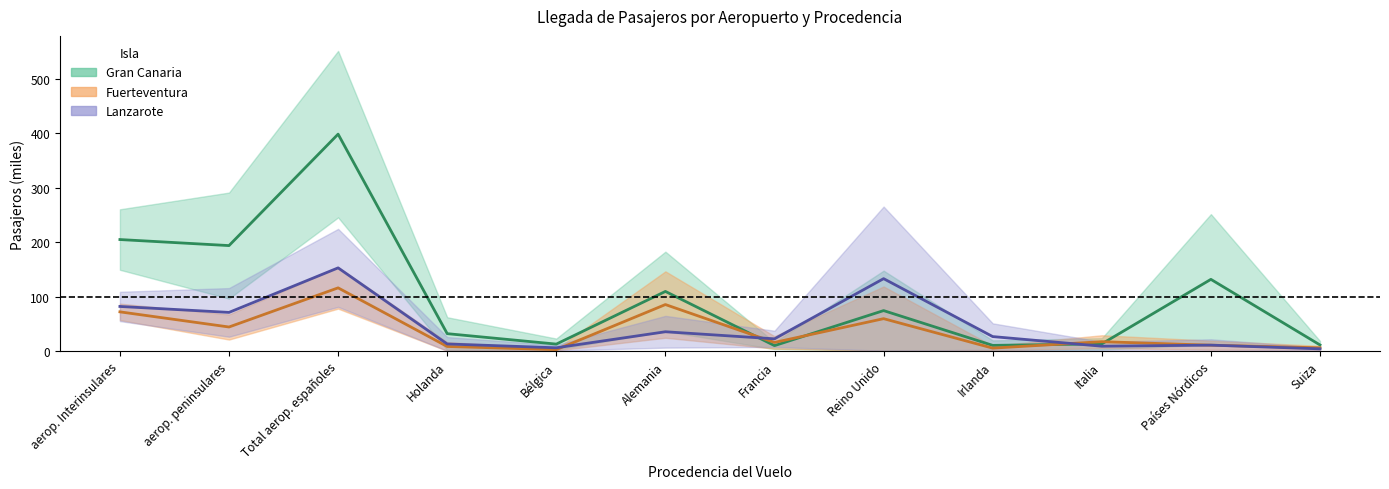

How many intersections are there between Gran Canaria (mid) and Lanzarote (mid)?

2